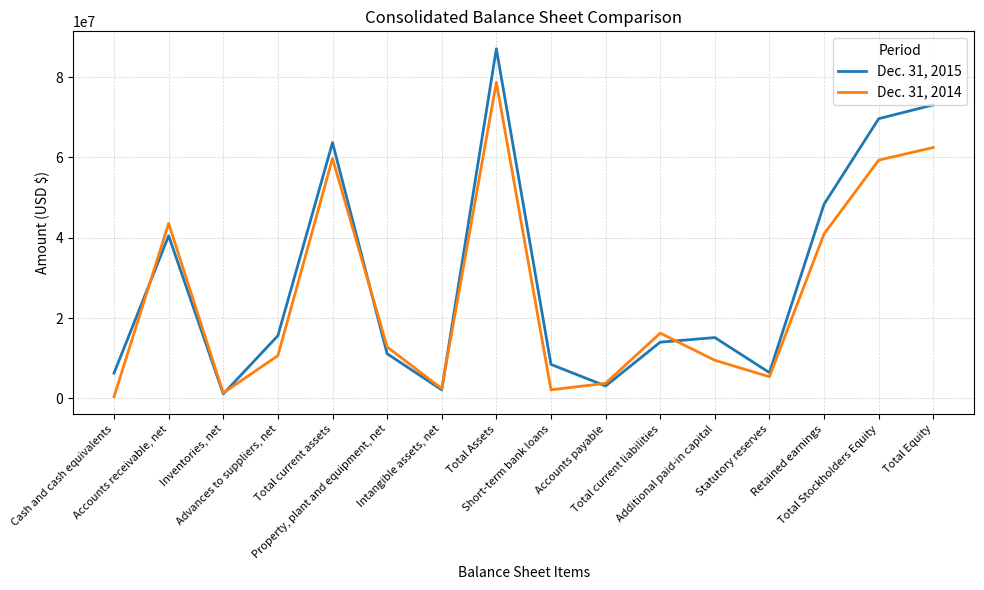

True or false: Dec. 31, 2014 and Dec. 31, 2015 cross at least once.

True